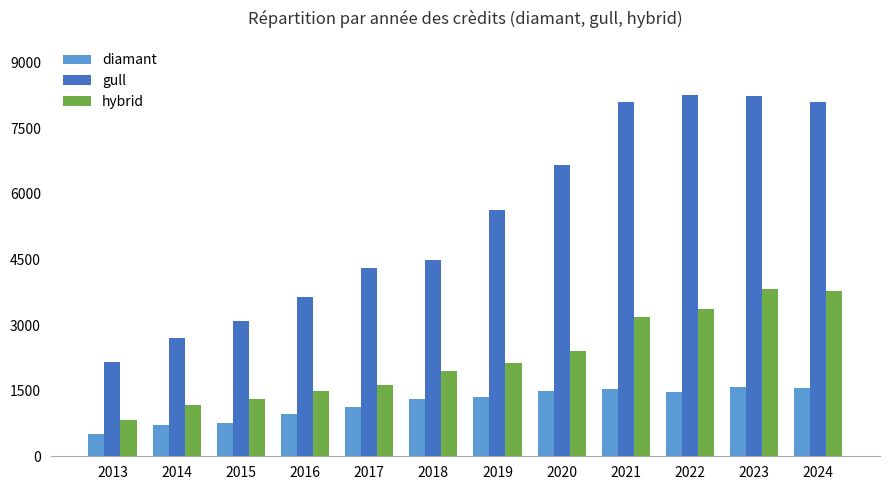

Which series has the widest spread of values?

gull